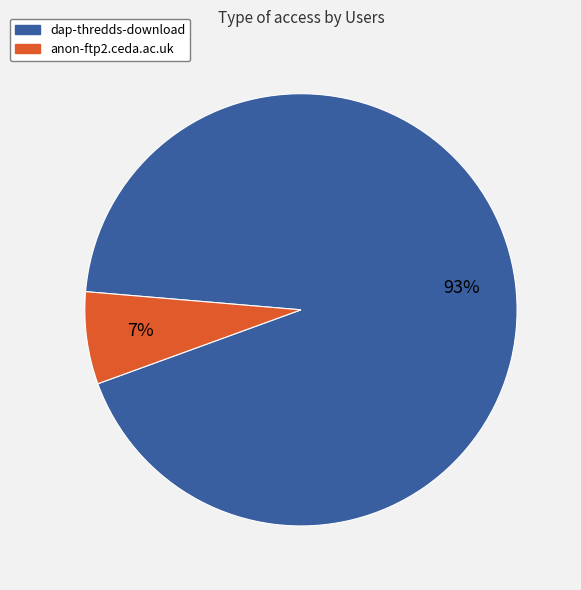

Is anon-ftp2.ceda.ac.uk the majority of the pie?

No